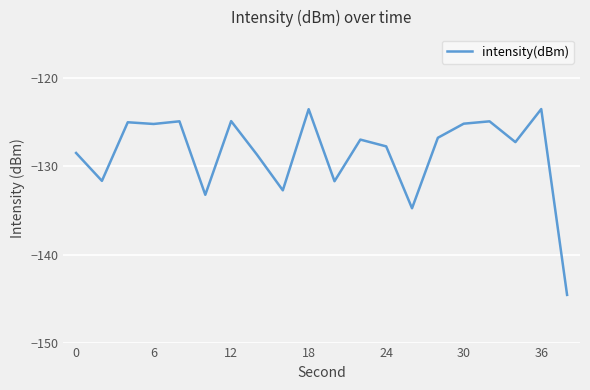

What is the difference between the maximum and second lowest values?

11.3